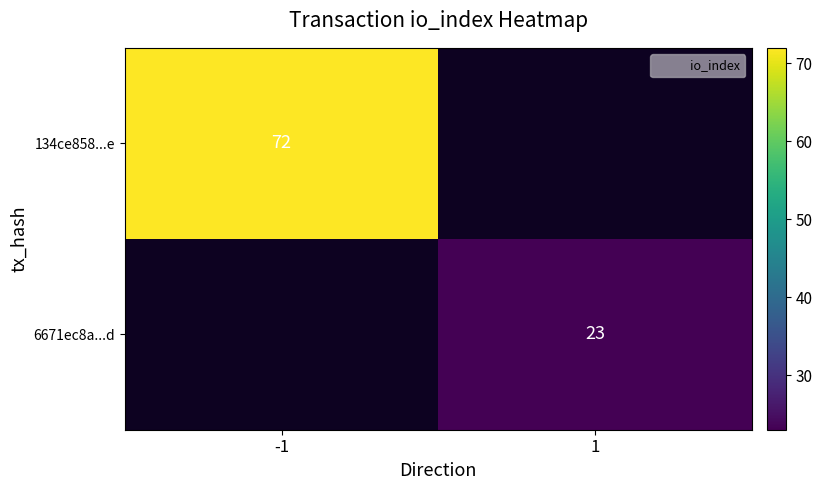

Which has a higher value, 1 or -1?

-1